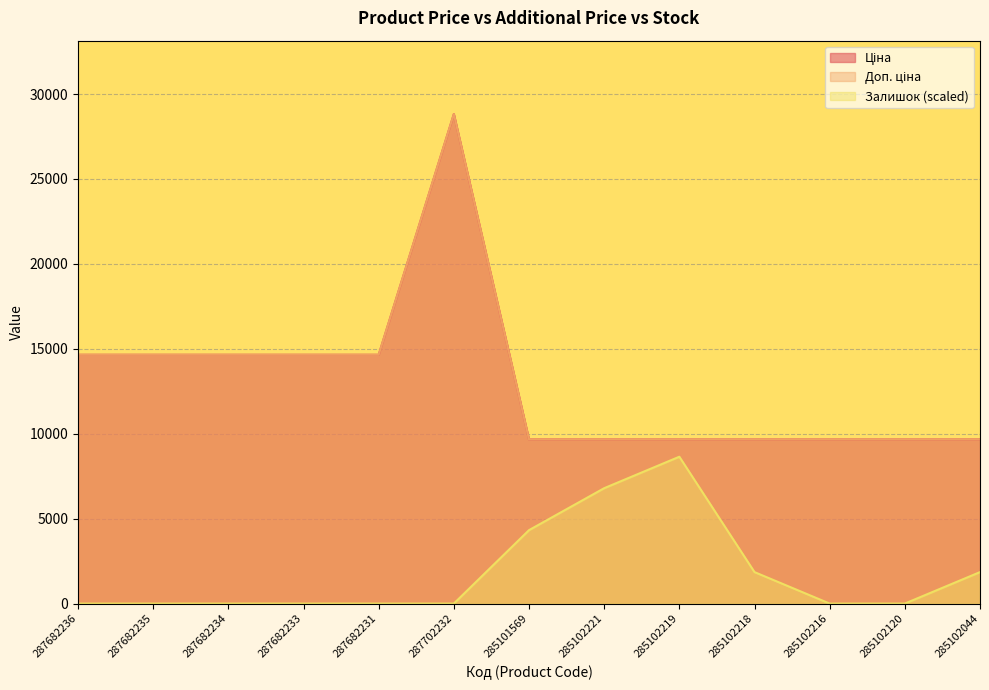

True or false: Доп. ціна and Залишок intersect in this chart.

False